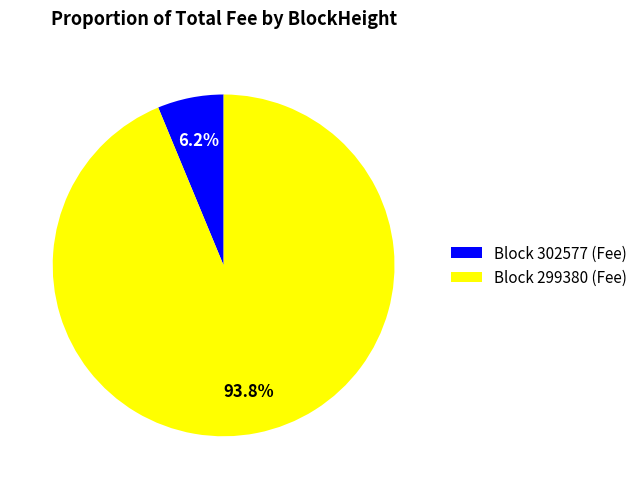

To the nearest percent, what is the average slice percentage?

50%